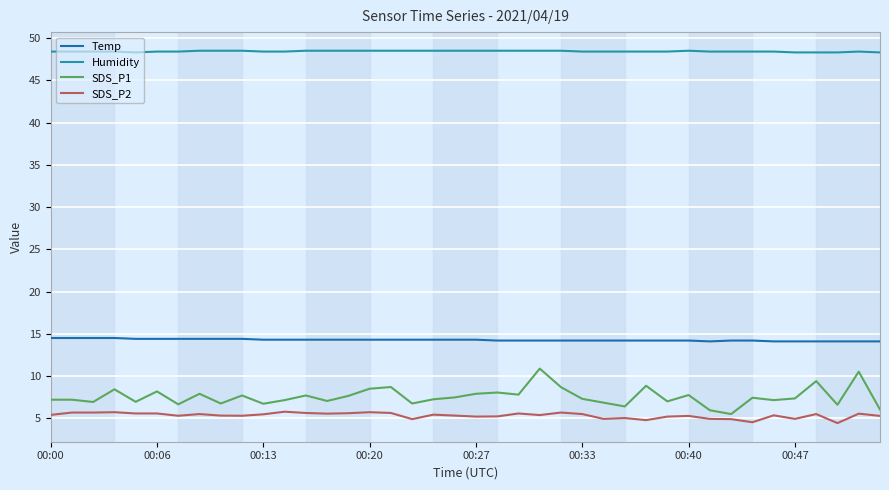

Which series has the largest total across all categories?

Humidity